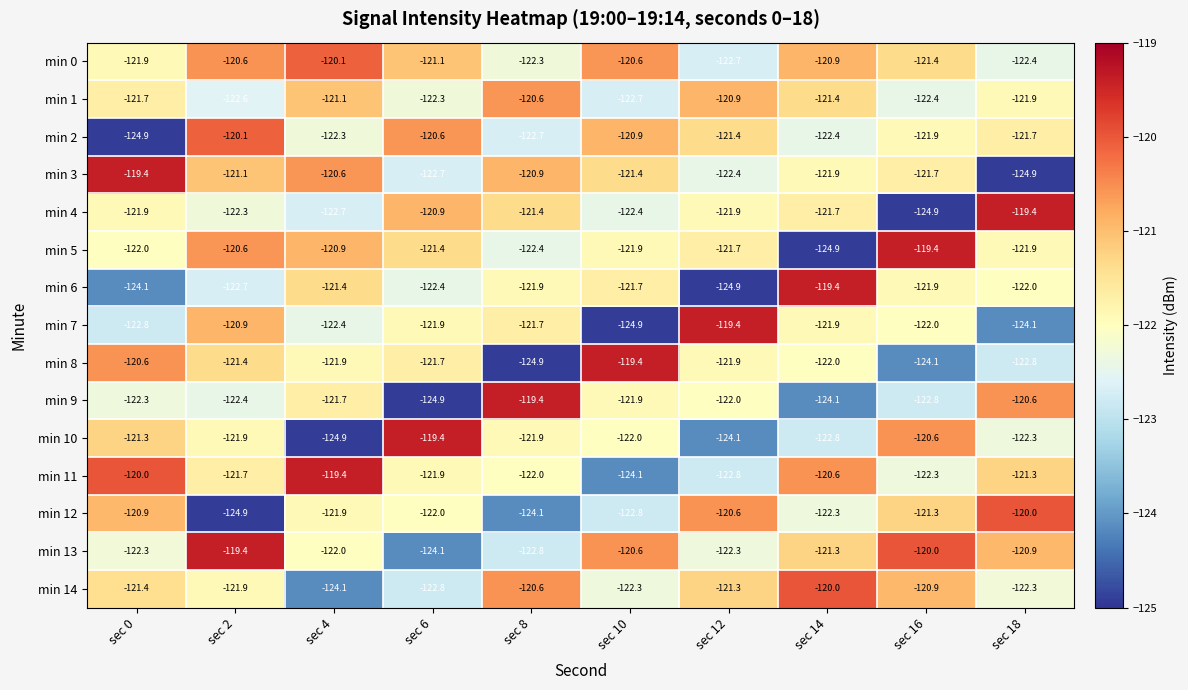

What is the difference between the min 14 values at sec 10 and sec 8?

1.7